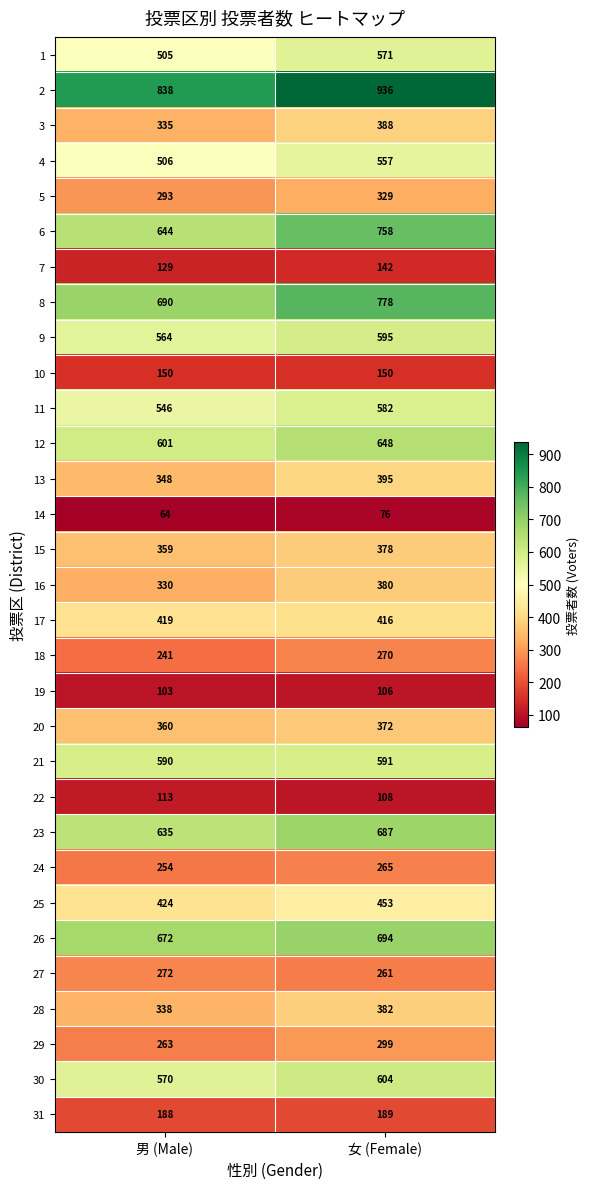

Which series has the largest range (max minus min)?

6